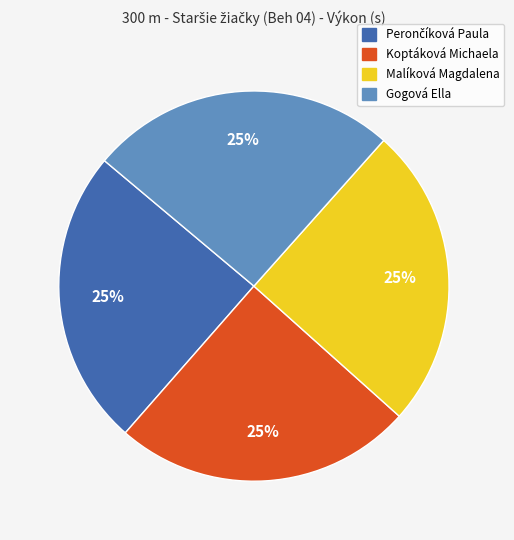

To the nearest percent, what is the average slice percentage?

25%